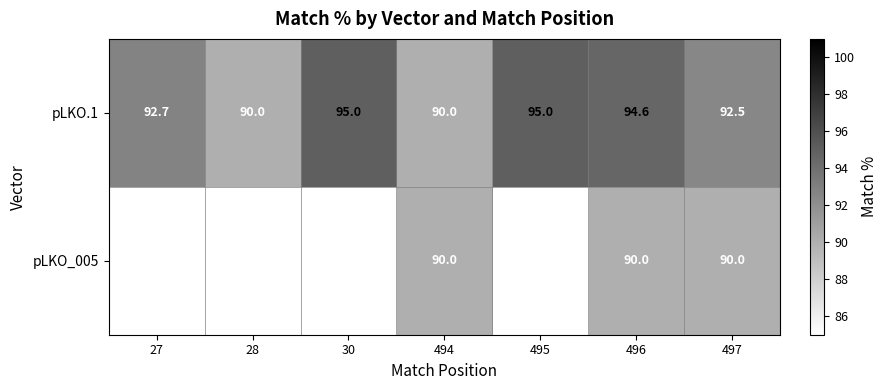

At which label does pLKO.1 first exceed 92?

27